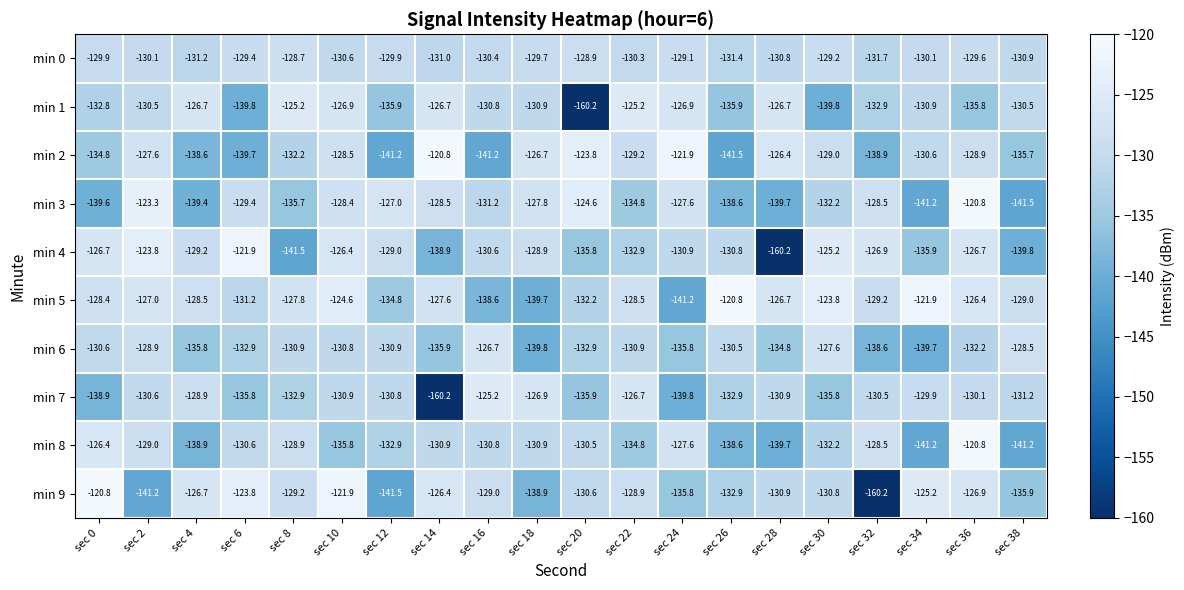

What is the maximum value shown in the chart?

-120.8